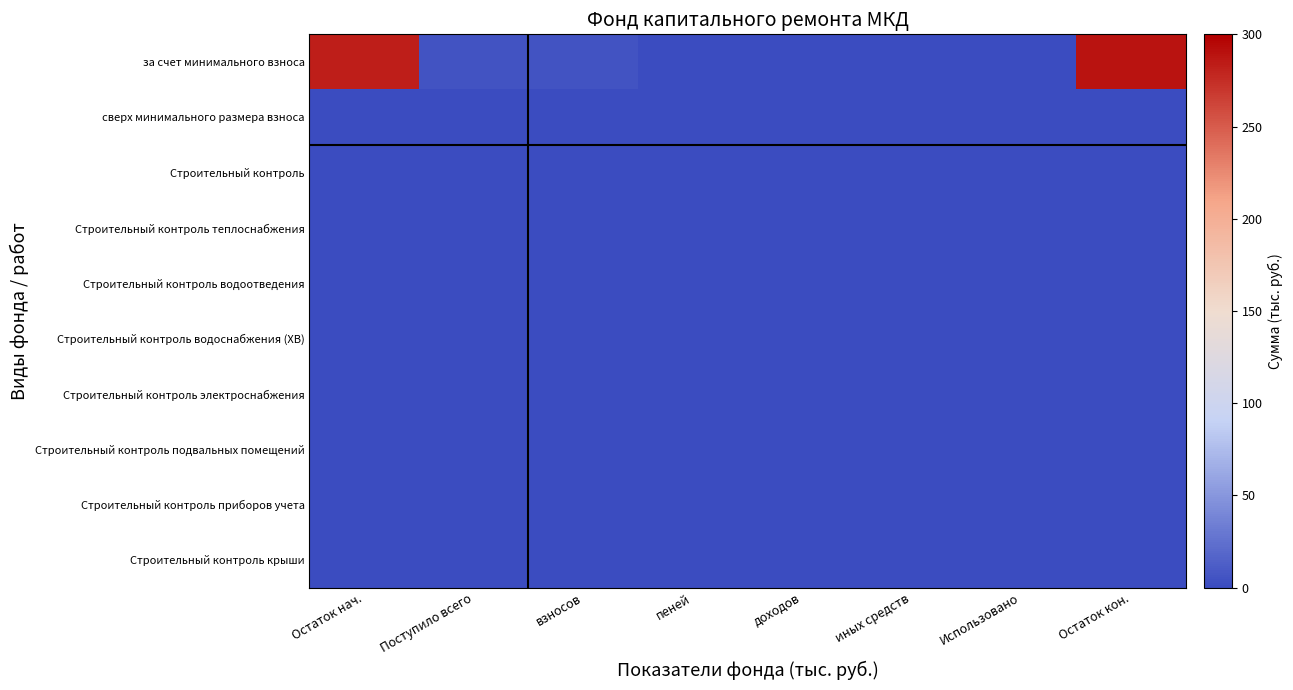

At which category is the sum across all series the highest?

Остаток кон.